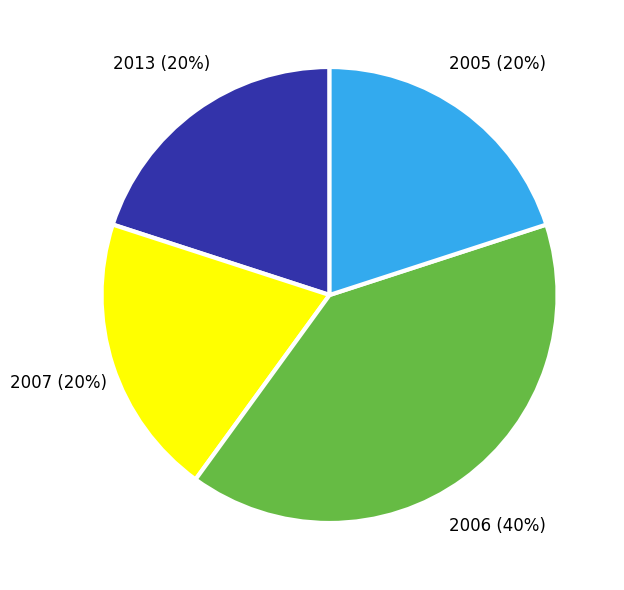

To the nearest percent, what percentage of the pie is 2006?

40%